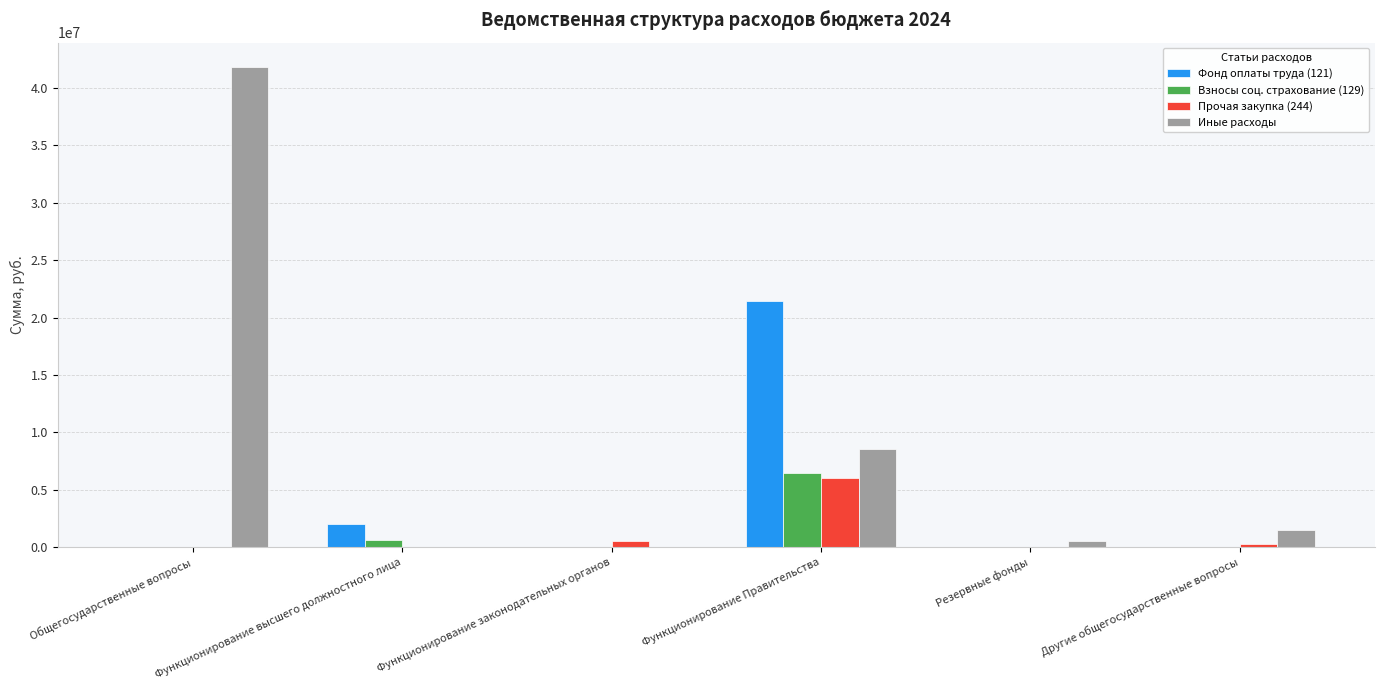

Between Общегосударственные вопросы and Функционирование Правительства, which series saw the biggest shift?

Иные расходы